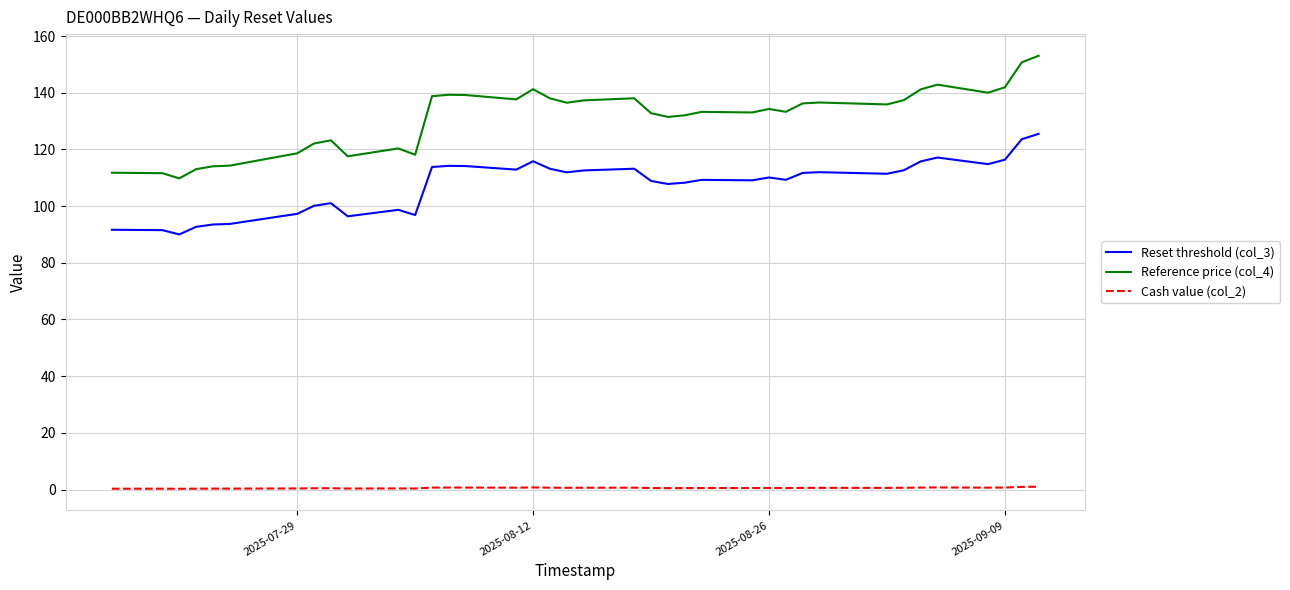

What is the maximum value shown in the chart?

153.0